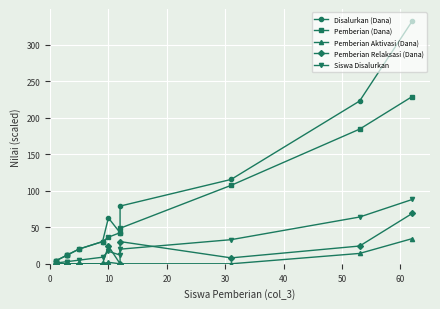

In Pemberian Relaksasi (Dana), how many points are lower than both neighbors (excluding endpoints)?

2